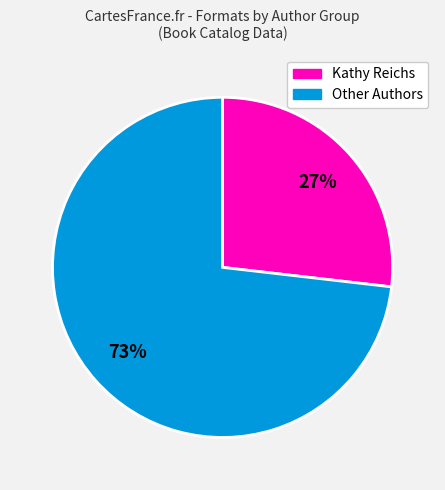

To the nearest percent, what is the average slice percentage?

50%